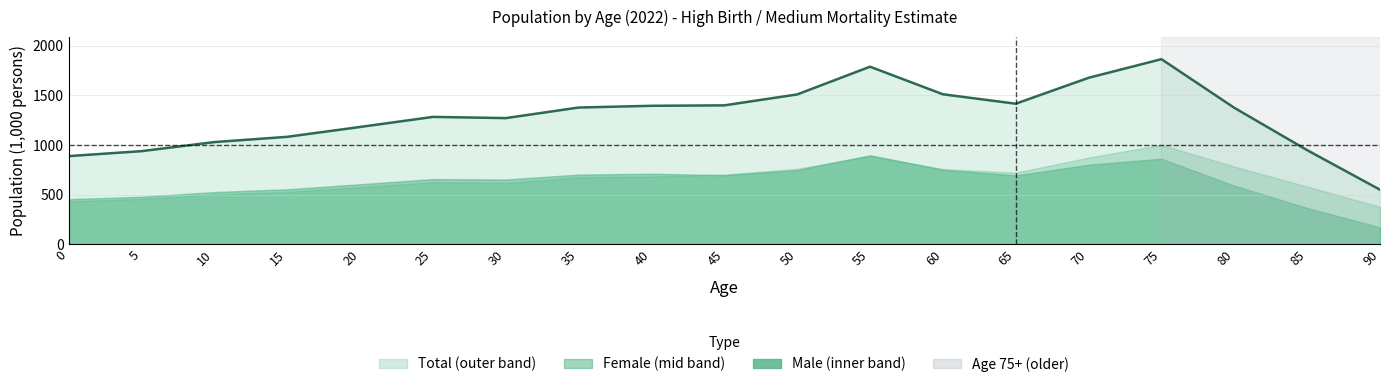

How many interior local peaks (higher than both neighbors) does the data have?

3